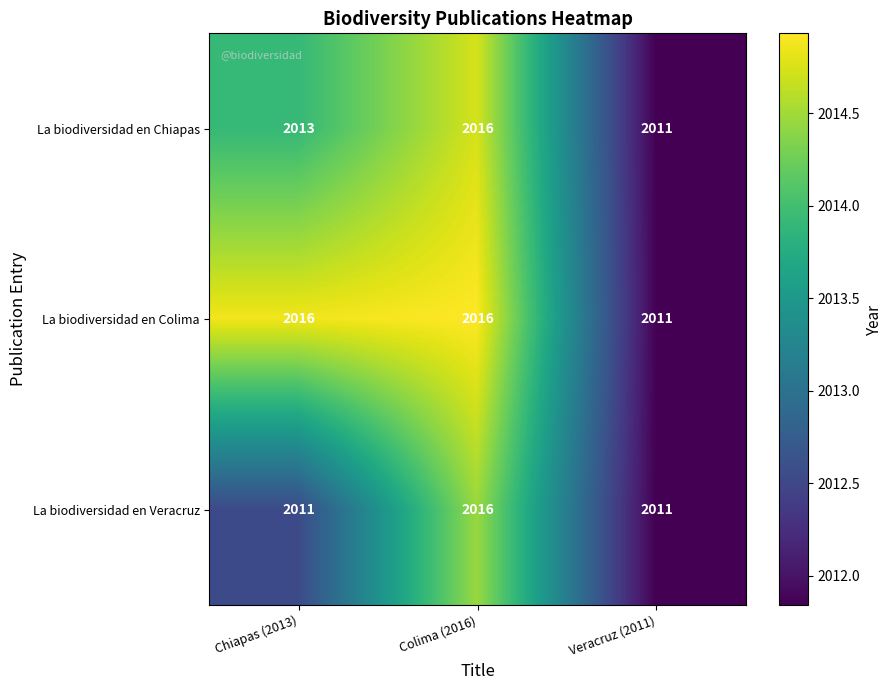

What is the difference between the maximum and second lowest values in the La biodiversidad en Veracruz series?

5